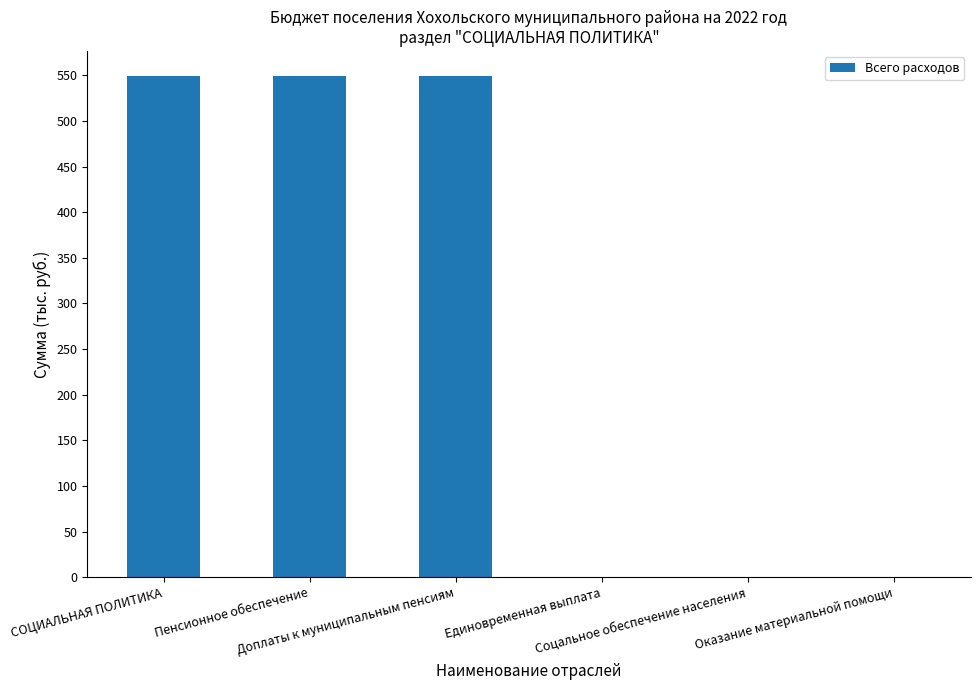

What is the maximum value shown in the chart?

549.4